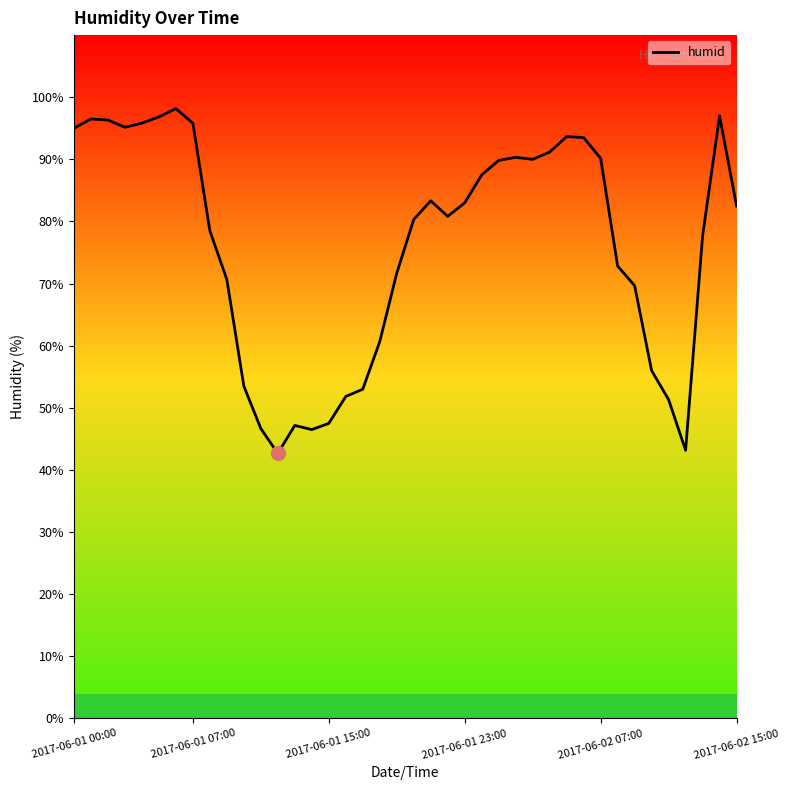

How many lines are shown in the chart?

1